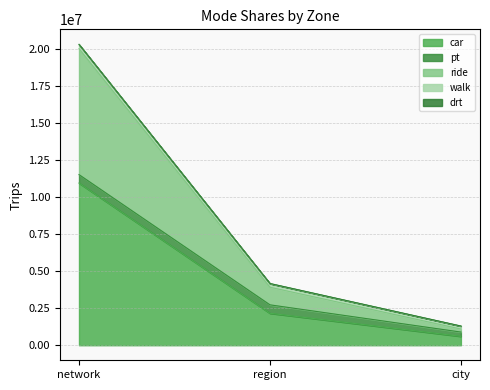

Between network and city, which series saw the biggest shift?

car